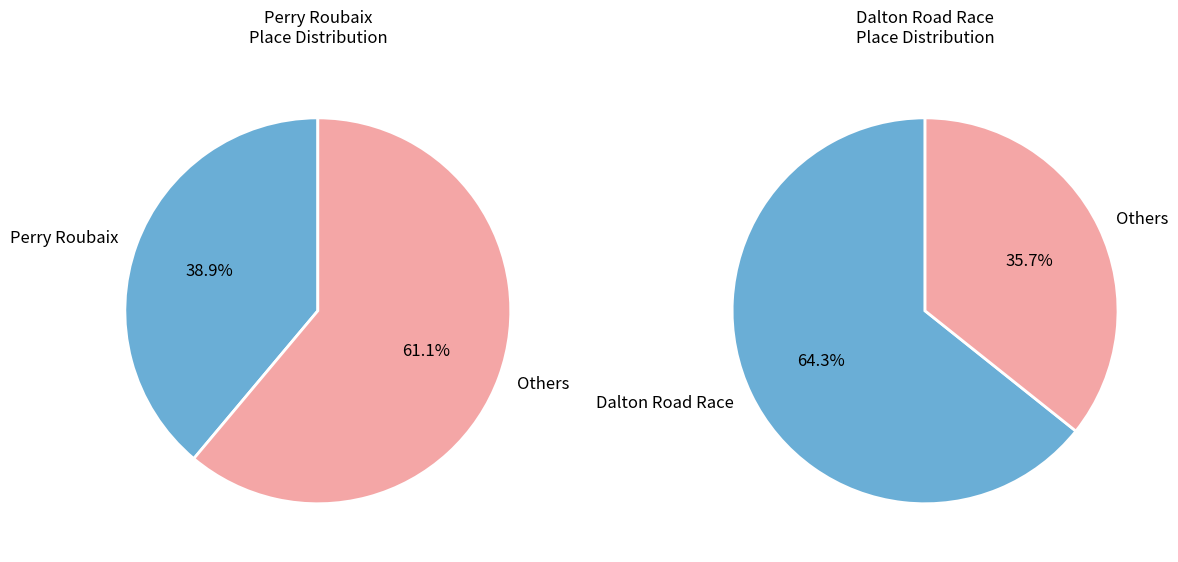

Does any single category account for the majority?

Yes